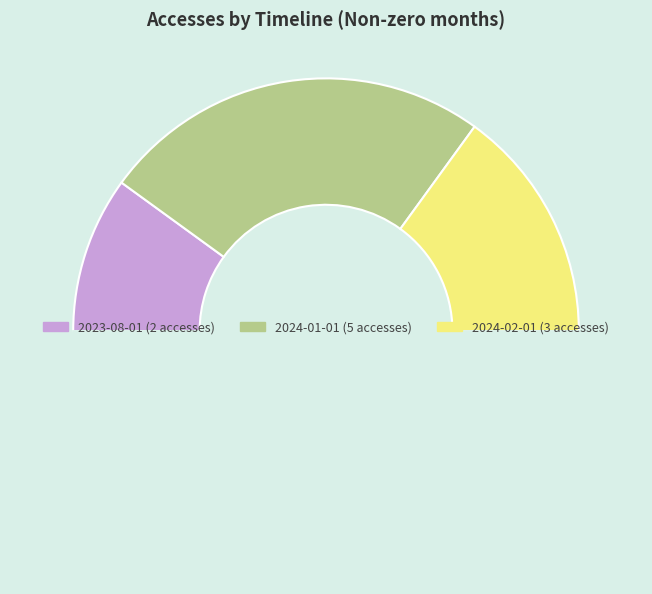

To the nearest percent, what is the average slice percentage?

33%